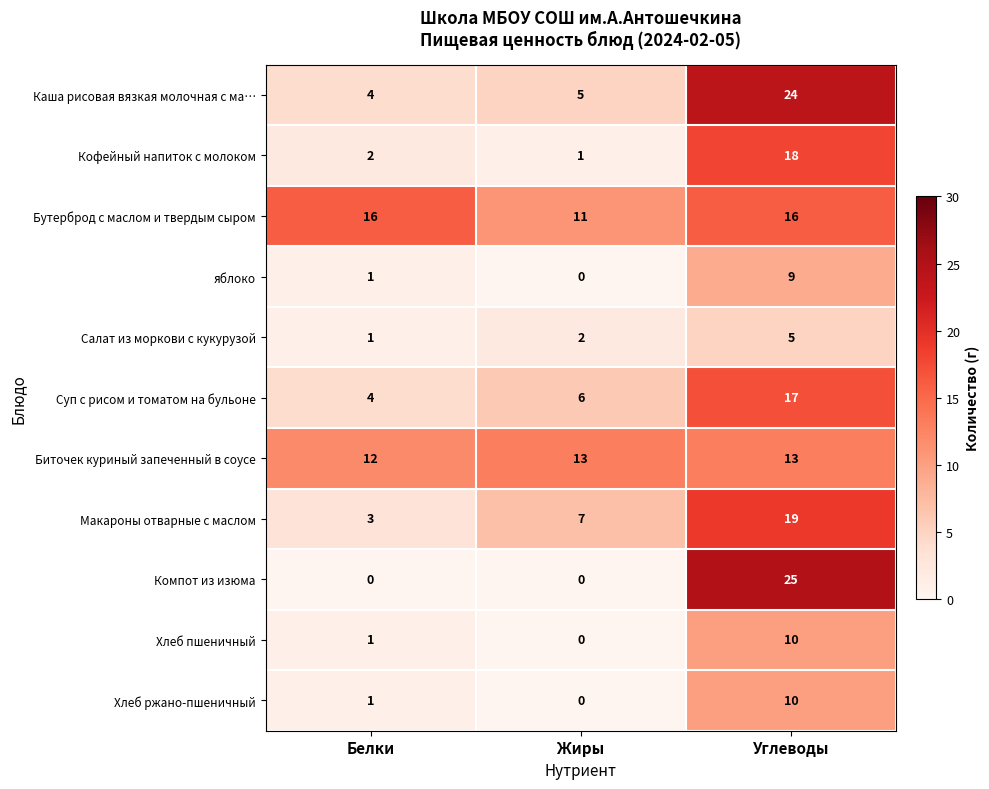

Which series has the largest range (max minus min)?

Компот из изюма